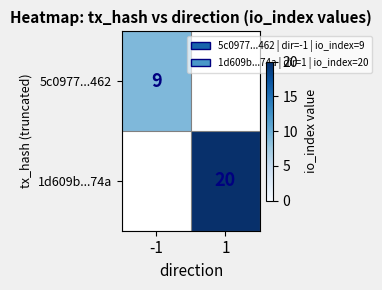

The value of 5c0977...462 at -1 is 13. True or false?

False